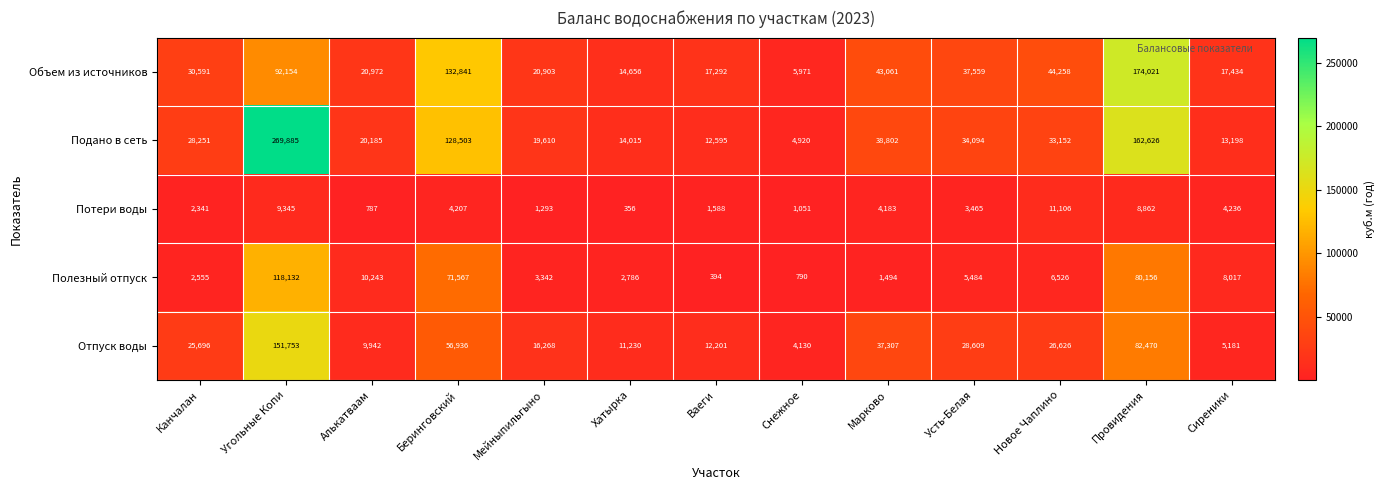

How many categories are shown in the chart?

13